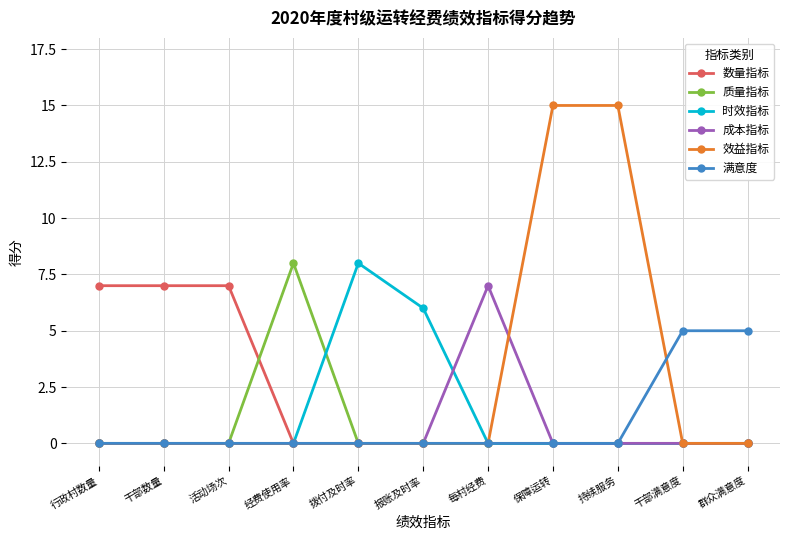

What is the label of the 6th point from the left?

报账及时率